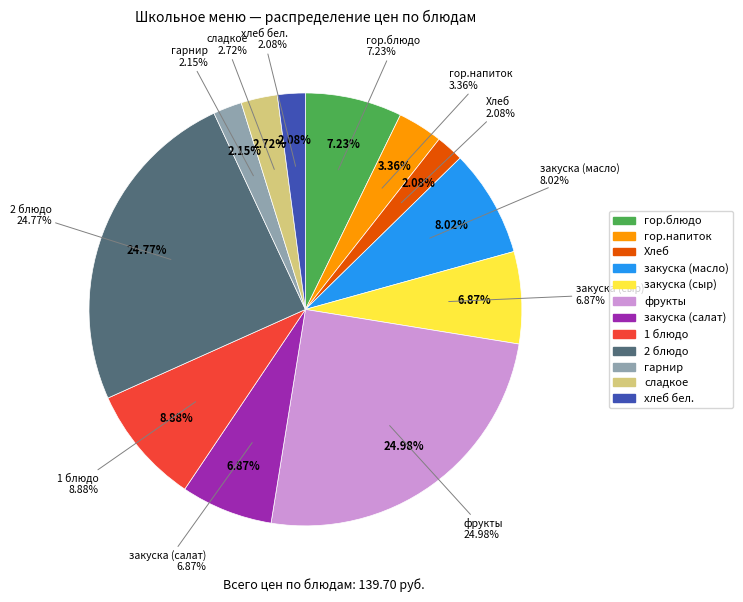

Combined, what portion of the pie is 1 блюдо and закуска (салат)?

15.7%